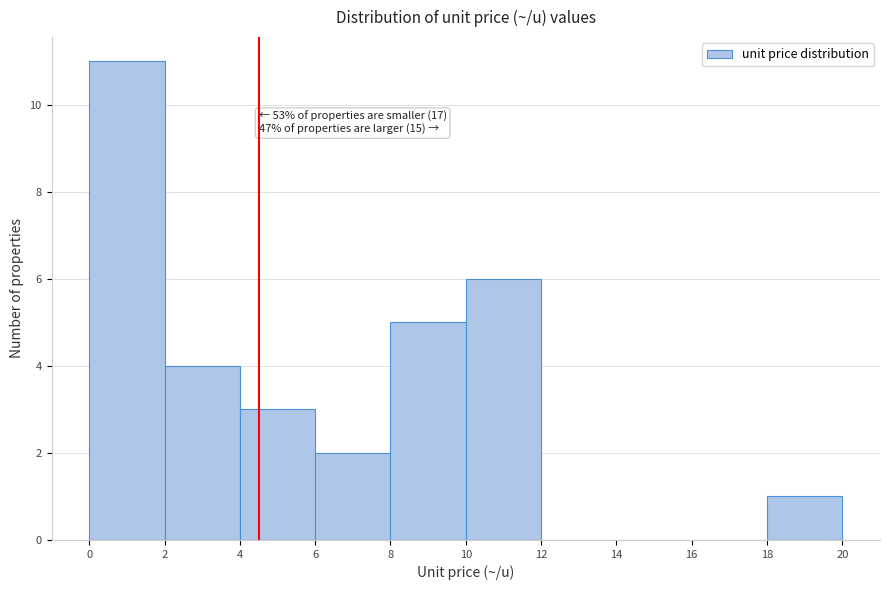

Which range on the x-axis has the tallest bar?

0 to 2